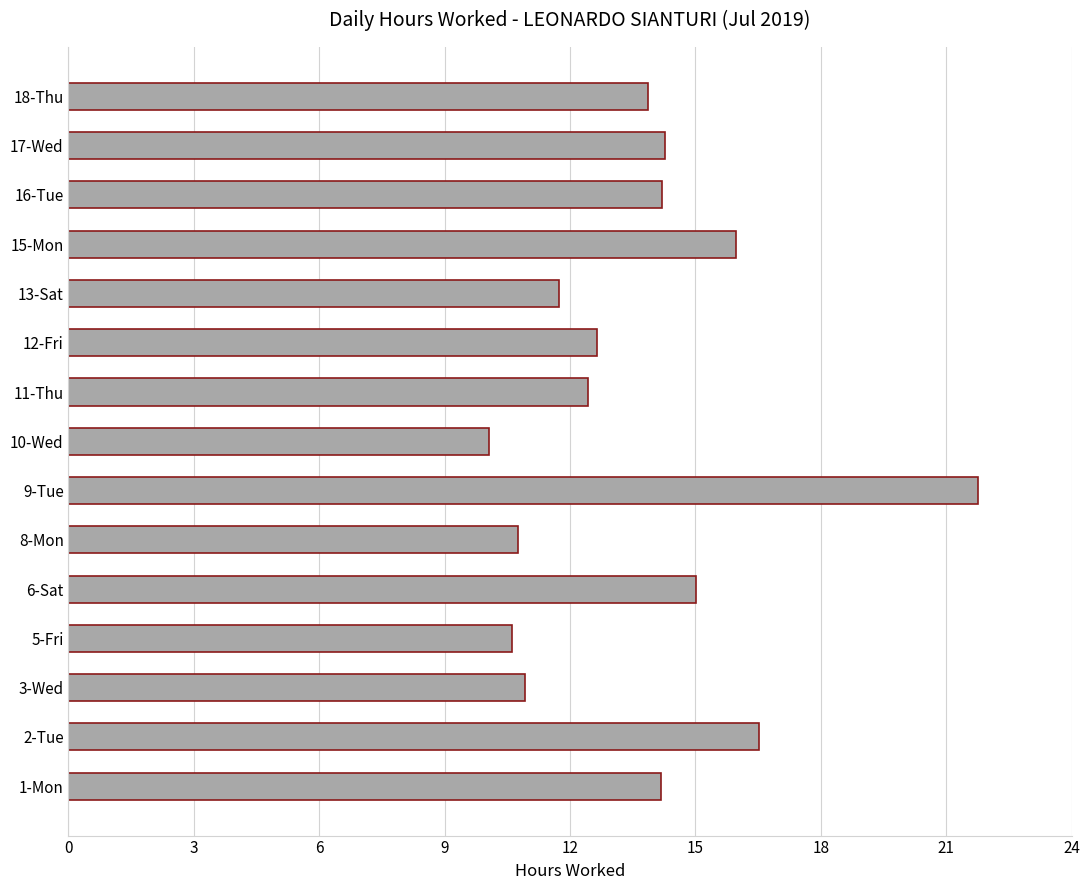

Which has a higher value, 5-Fri or 15-Mon?

15-Mon